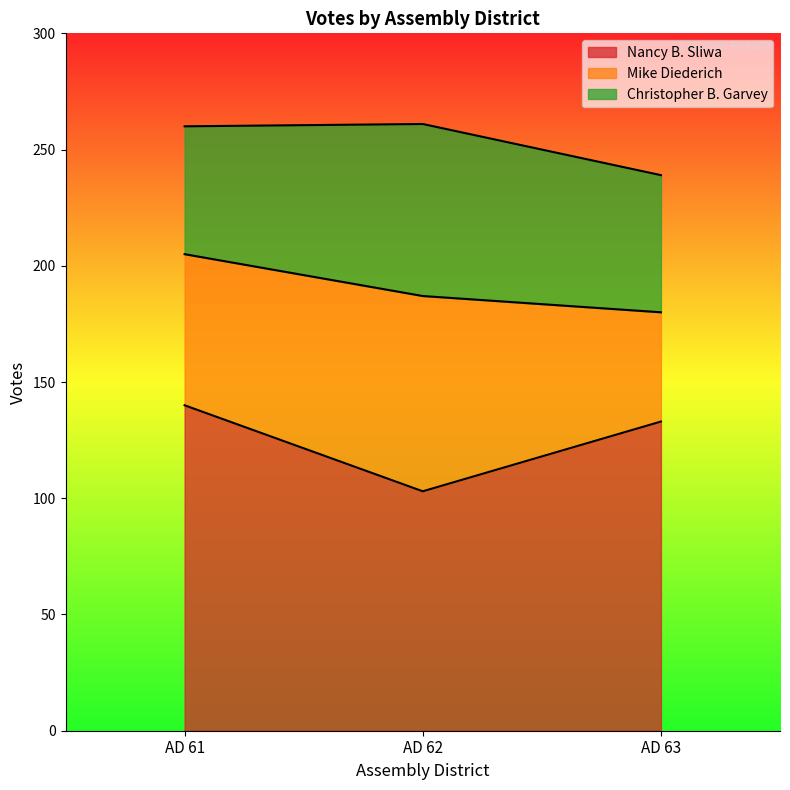

The value of Nancy B. Sliwa at AD 63 is 133. True or false?

True